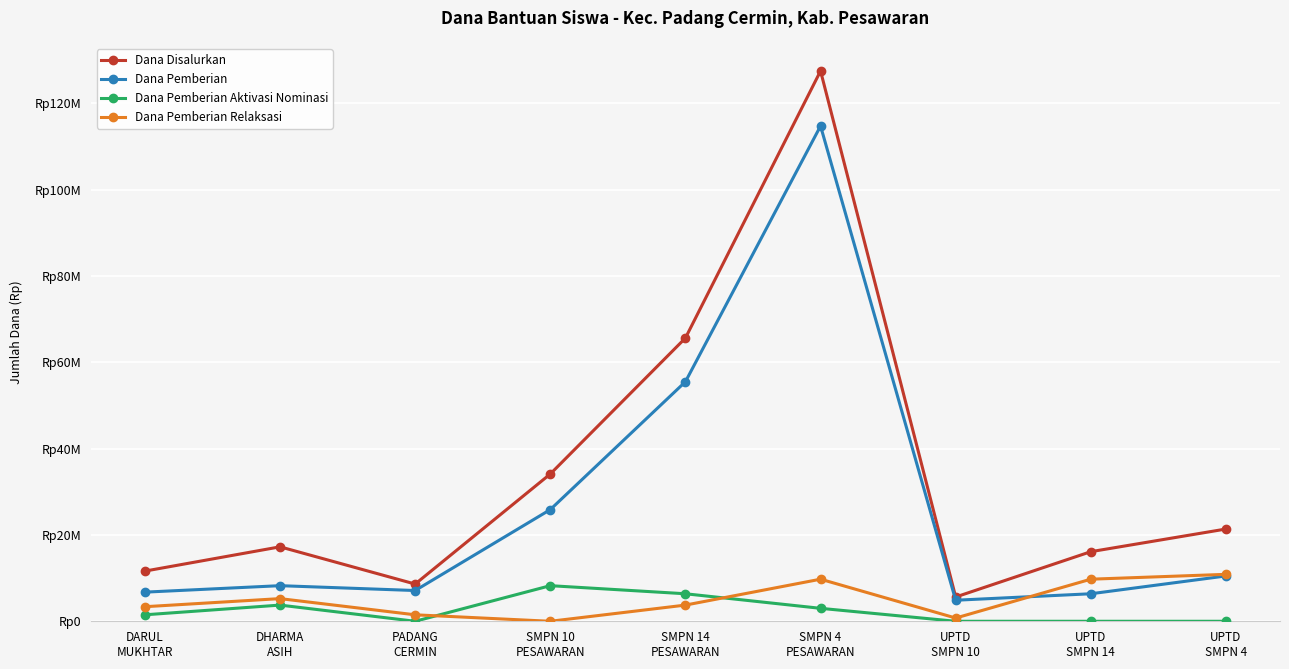

Does the chart have visible grid lines?

Yes